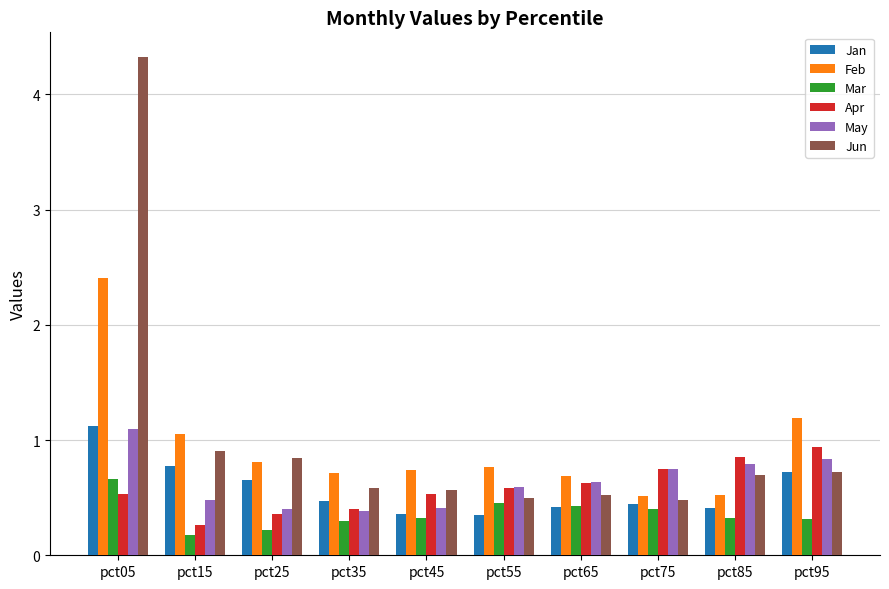

What is the sum of all Mar values?

3.6